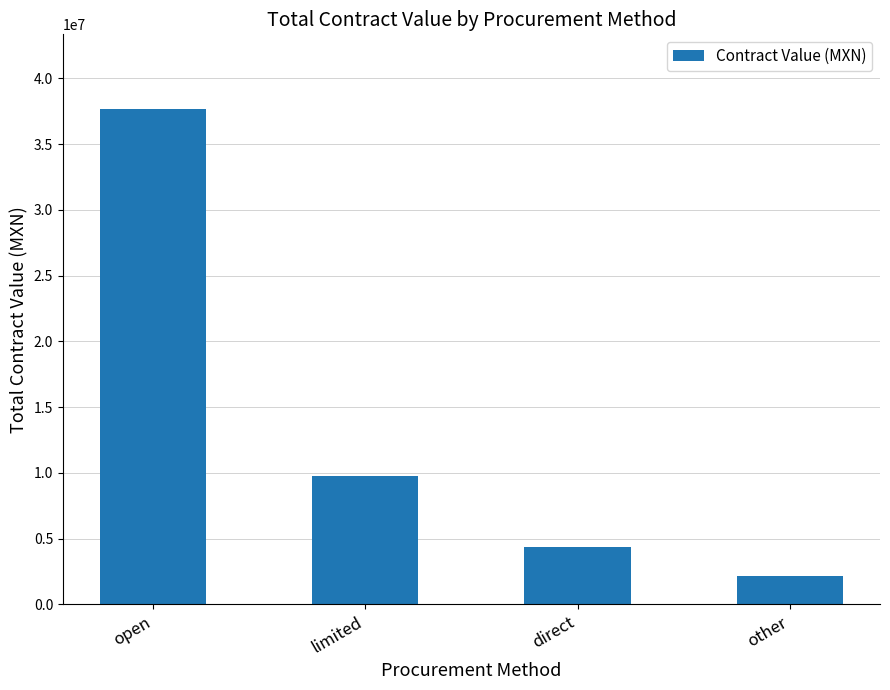

Reading left to right, extract all data points from this chart.

open=37698893.9	limited=9786184.0	direct=4363388.0	other=2141484.0